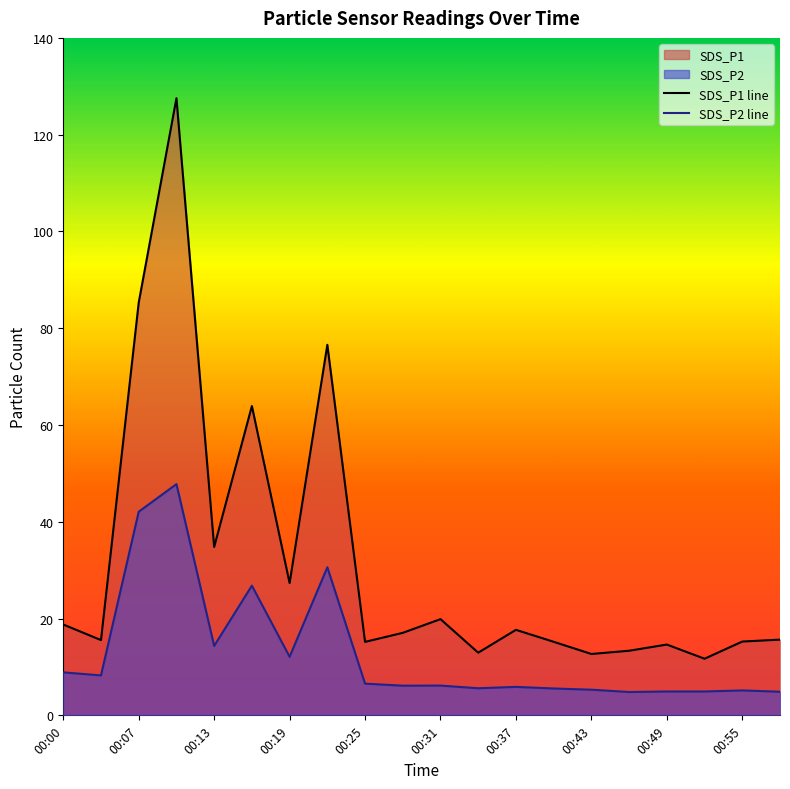

What is the greatest value displayed?

127.5